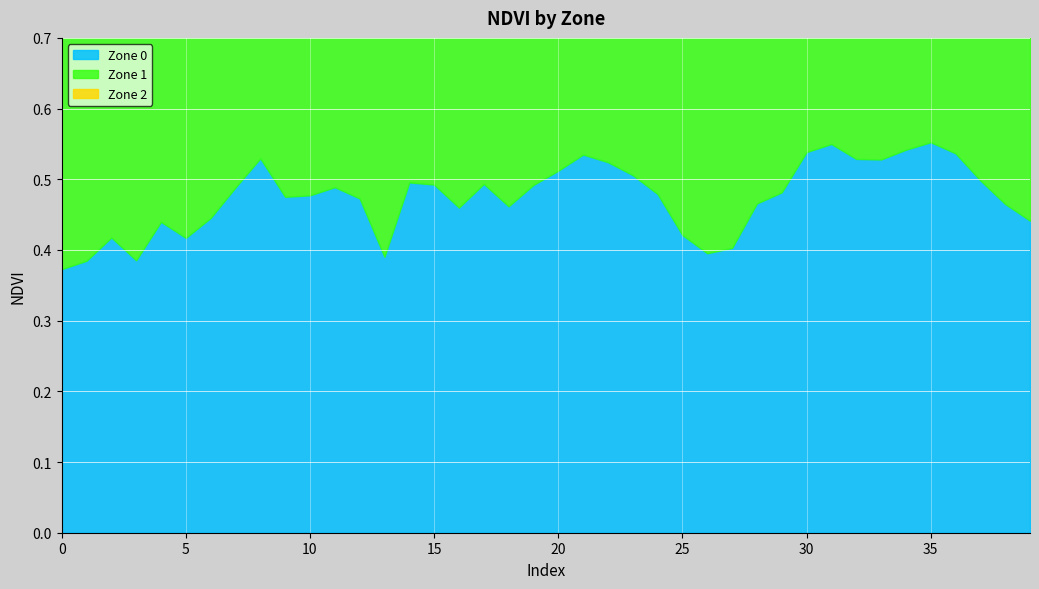

True or false: Zone 0 has more than 1 interior local peaks.

True